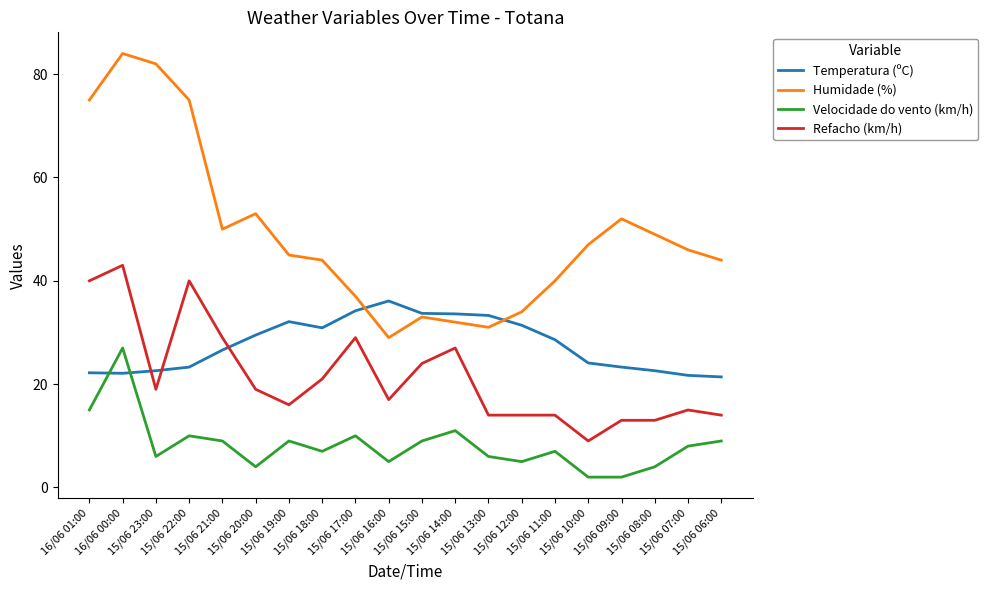

Is it true that Temperatura (ºC) equals 26.6 at 15/06 21:00?

True